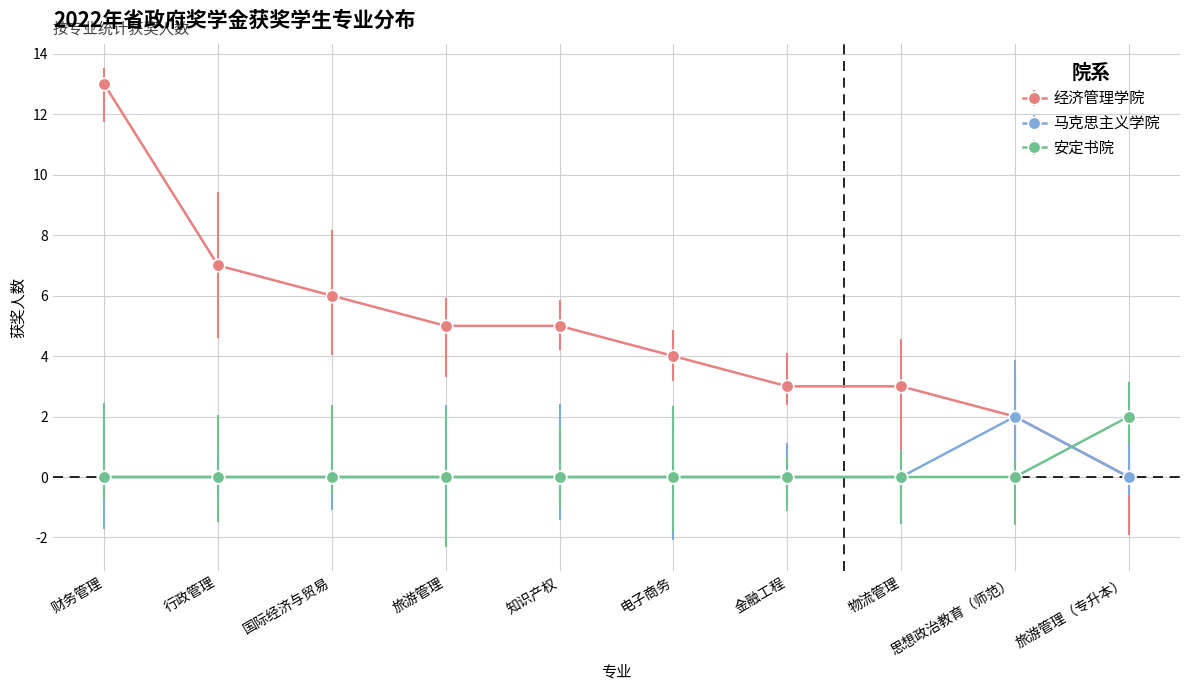

What is the difference between the highest and lowest values at 知识产权?

5